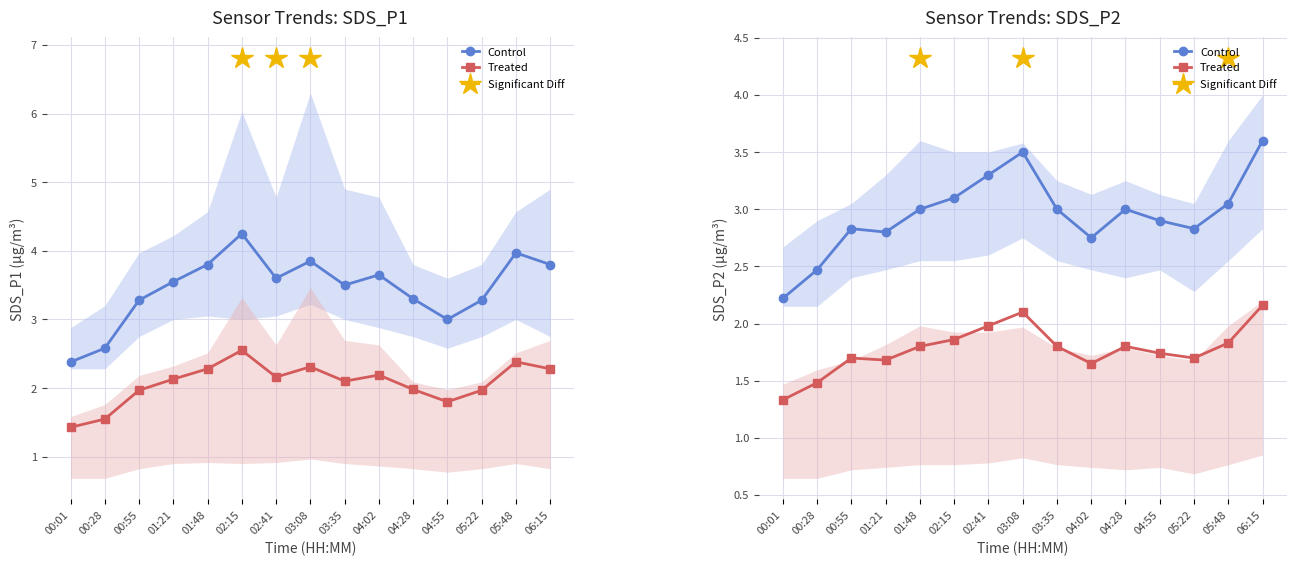

True or false: Treated and Control cross at least once.

False